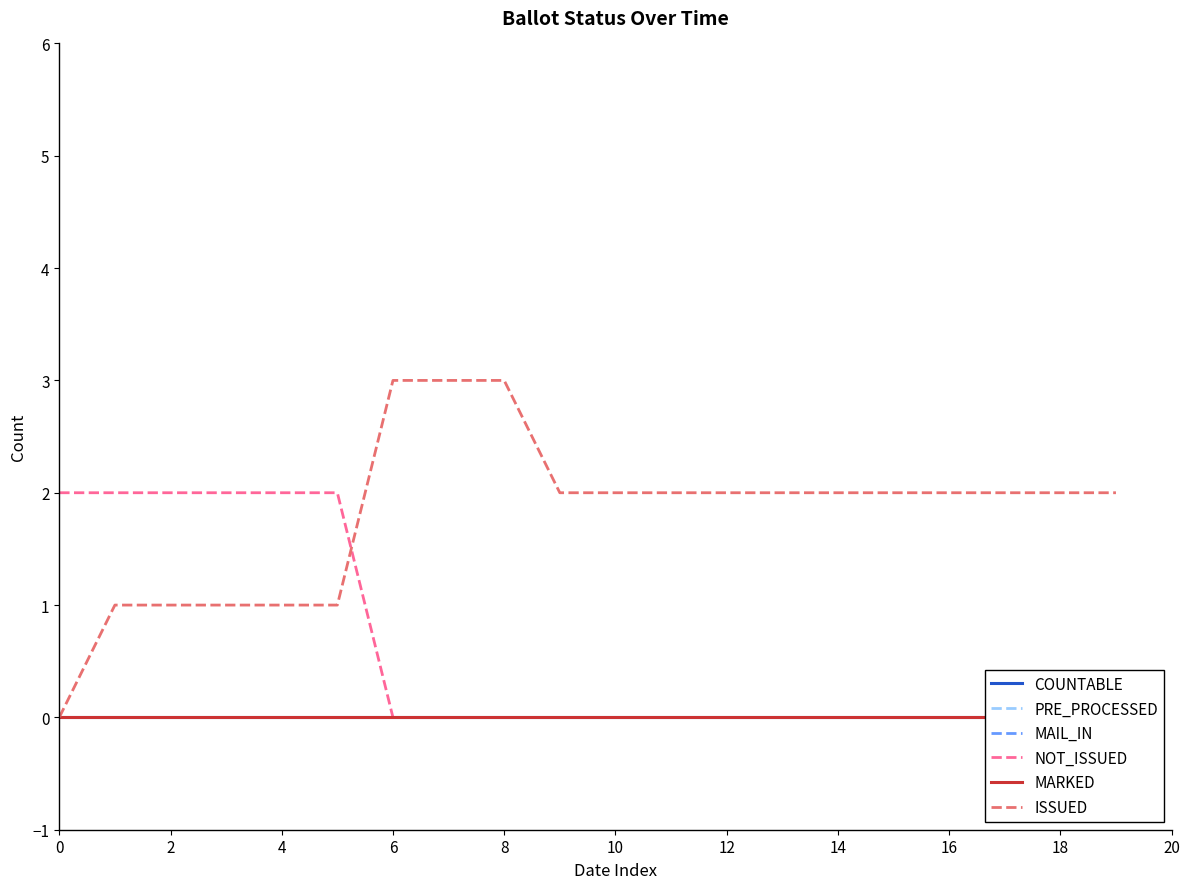

Reading right to left, extract all data points from this chart.

COUNTABLE: 0	0	0	0	0	0	0	0	0	0	0	0	0	0	0	0	0	0	0	0
PRE_PROCESSED: 0	0	0	0	0	0	0	0	0	0	0	0	0	0	0	0	0	0	0	0
MAIL_IN: 0	0	0	0	0	0	0	0	0	0	0	0	0	0	0	0	0	0	0	0
NOT_ISSUED: 0	0	0	0	0	0	0	0	0	0	0	0	0	0	2	2	2	2	2	2
MARKED: 0	0	0	0	0	0	0	0	0	0	0	0	0	0	0	0	0	0	0	0
ISSUED: 2	2	2	2	2	2	2	2	2	2	2	3	3	3	1	1	1	1	1	0